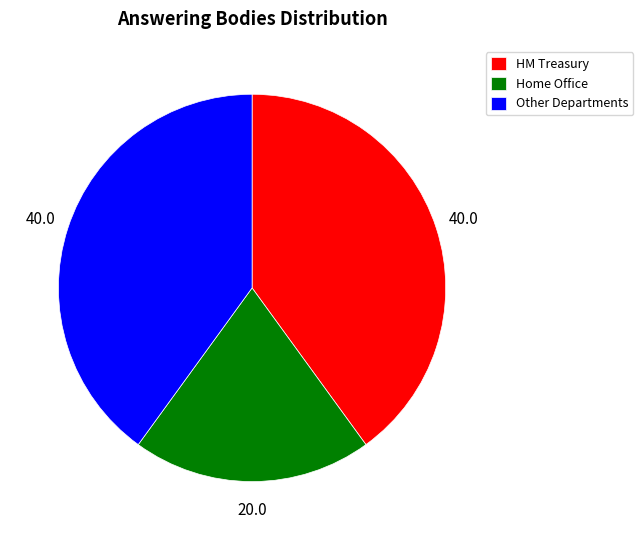

Do Other Departments and Home Office together represent more than half of the pie?

Yes